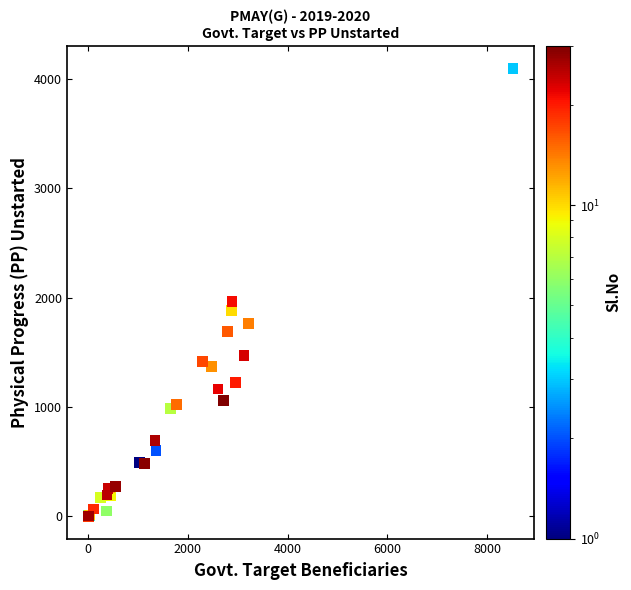

What Y value in the scatter plot is closest to 2048?

1966